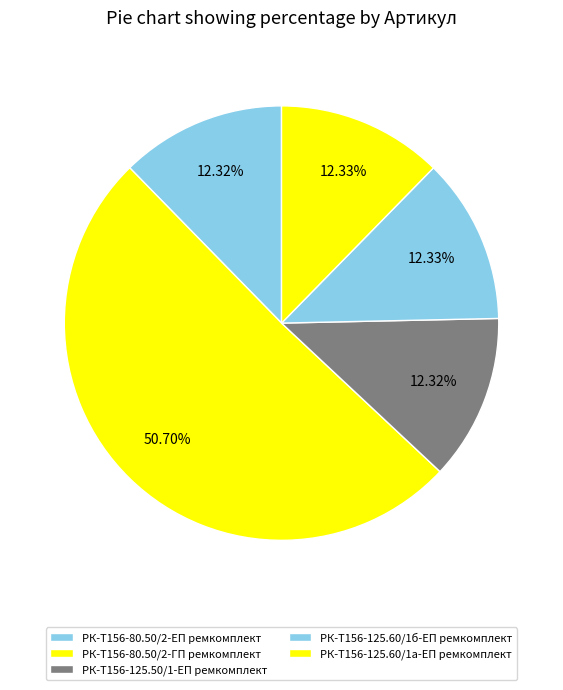

Is it true that РК-Т156-125.60/1б-ЕП ремкомплект is 25% of the pie?

False